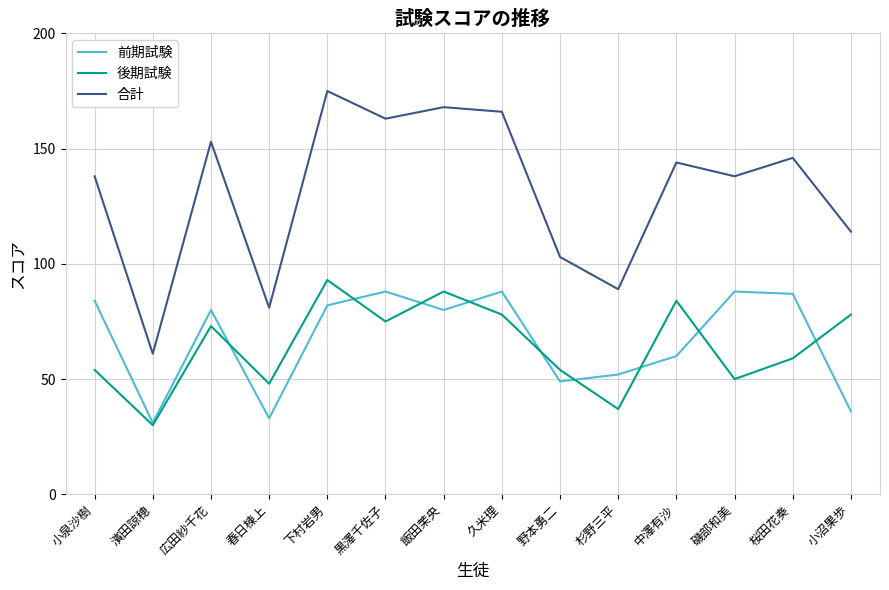

Reading right to left, what are all the values shown in this chart?

前期試験: 小沼果歩=36	桜田花奏=87	磯部和美=88	中澤有沙=60	杉野三平=52	野本勇二=49	久米理=88	飯田茉央=80	黒澤千佐子=88	下村岩男=82	春日棟上=33	広田紗千花=80	濱田諒穂=31	小泉沙樹=84
後期試験: 小沼果歩=78	桜田花奏=59	磯部和美=50	中澤有沙=84	杉野三平=37	野本勇二=54	久米理=78	飯田茉央=88	黒澤千佐子=75	下村岩男=93	春日棟上=48	広田紗千花=73	濱田諒穂=30	小泉沙樹=54
合計: 小沼果歩=114	桜田花奏=146	磯部和美=138	中澤有沙=144	杉野三平=89	野本勇二=103	久米理=166	飯田茉央=168	黒澤千佐子=163	下村岩男=175	春日棟上=81	広田紗千花=153	濱田諒穂=61	小泉沙樹=138